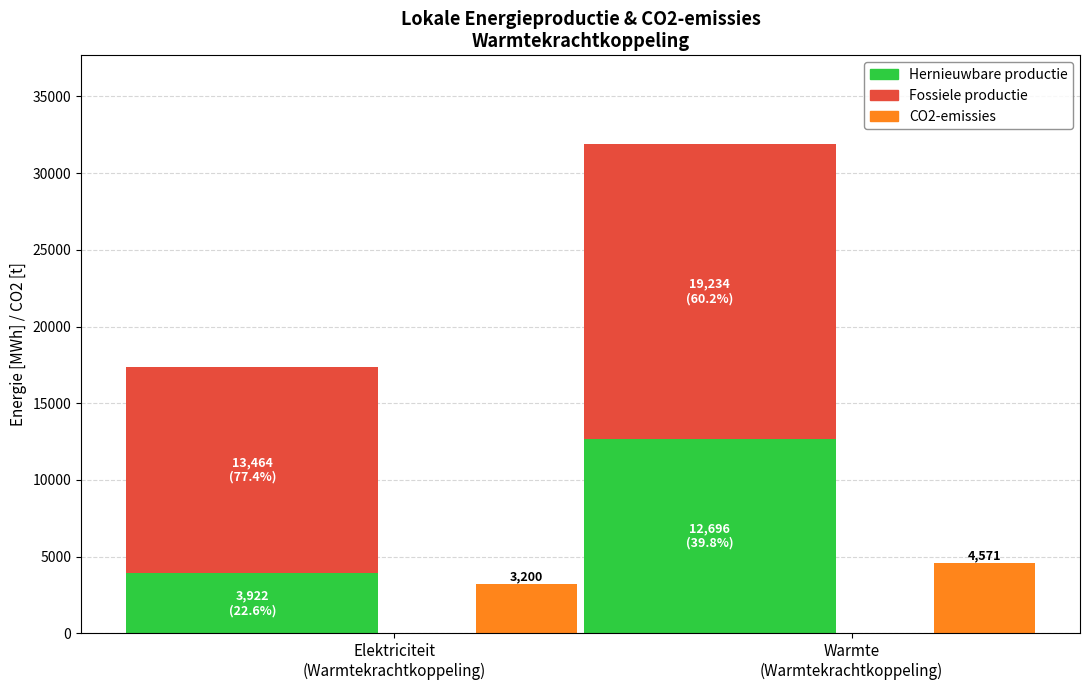

Reading right to left, what are all the values shown in this chart?

Hernieuwbare productie [MWh]: Warmte
(Warmtekrachtkoppeling)=12696.4	Elektriciteit
(Warmtekrachtkoppeling)=3922.3
Fossiele productie [MWh]: Warmte
(Warmtekrachtkoppeling)=19234.3	Elektriciteit
(Warmtekrachtkoppeling)=13464.0
CO2-emissies [t]: Warmte
(Warmtekrachtkoppeling)=4571.0	Elektriciteit
(Warmtekrachtkoppeling)=3199.7